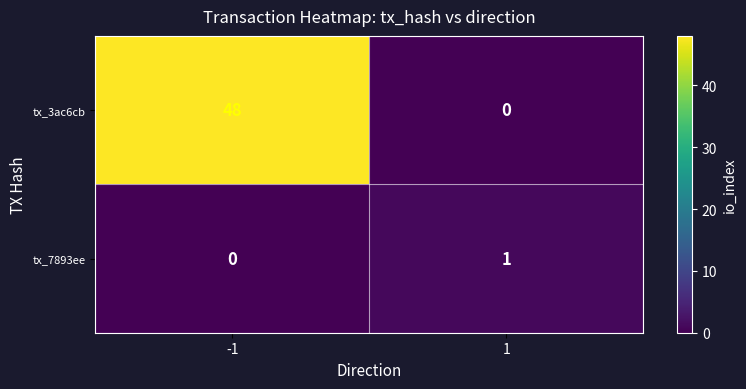

At -1, list the series in order from smallest to largest.

tx_7893ee, tx_3ac6cb